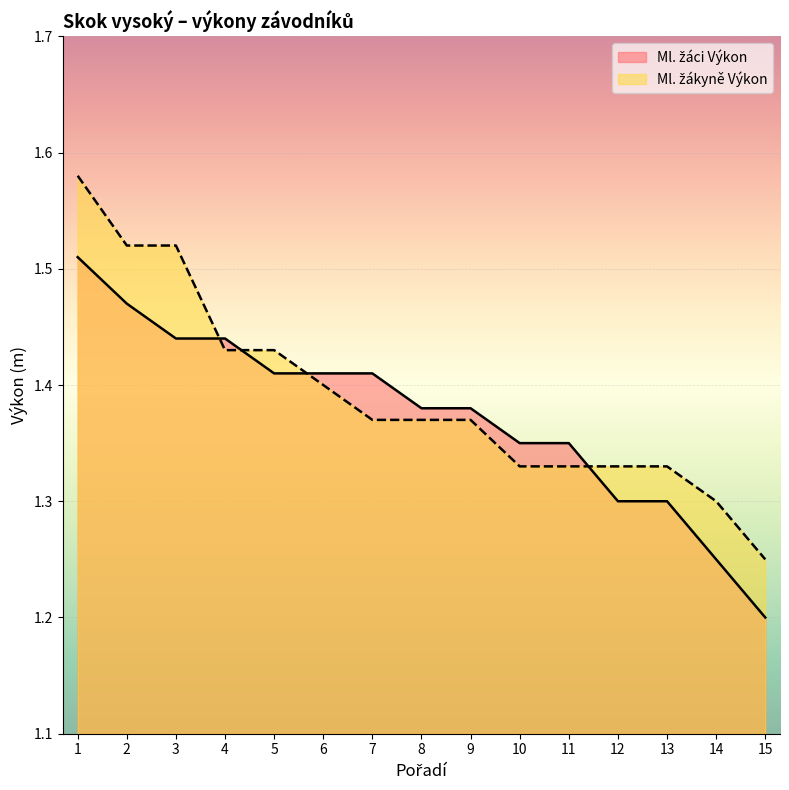

What is the highest value of the Ml. žákyně Výkon series?

1.6